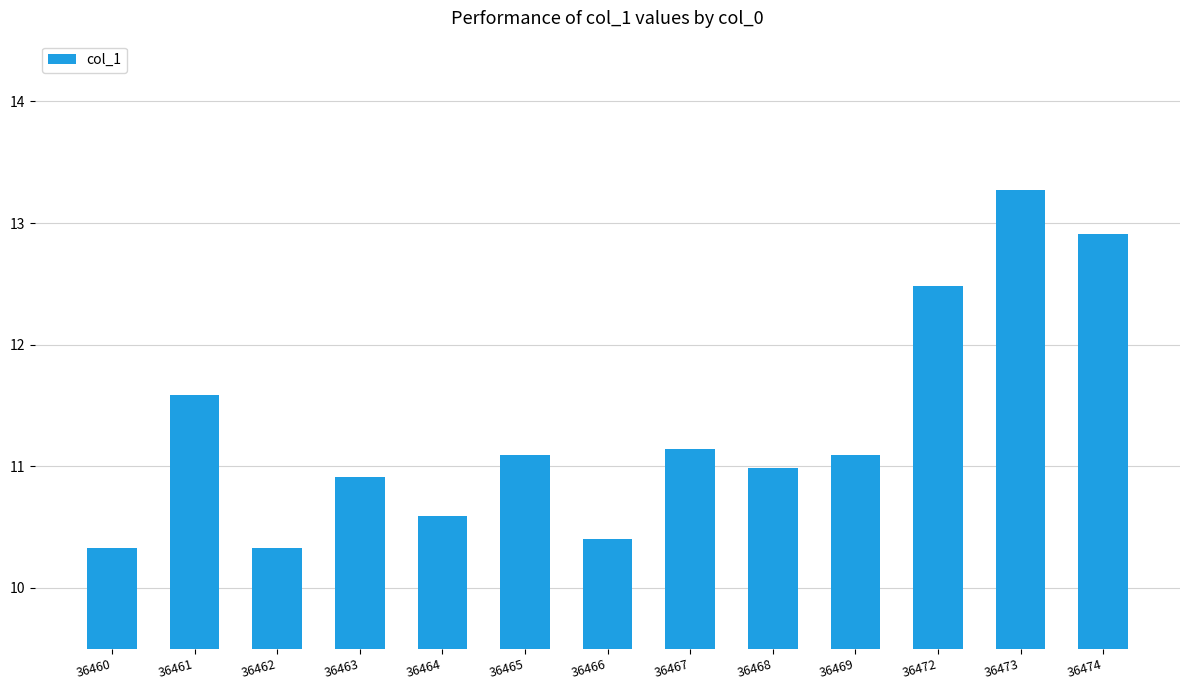

Are the bars grouped side by side (vs. stacked)?

No